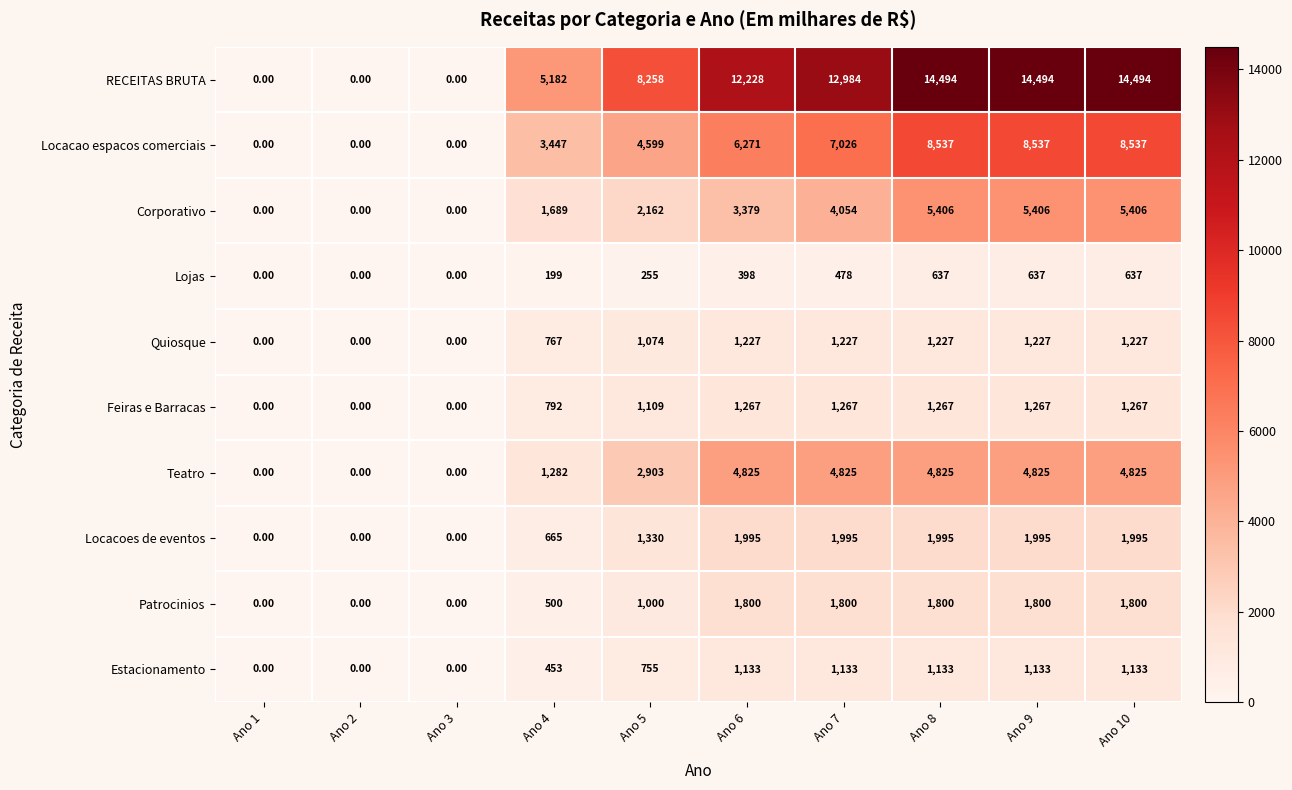

What is the difference between the second highest and minimum values in the Locacoes de eventos series?

1995